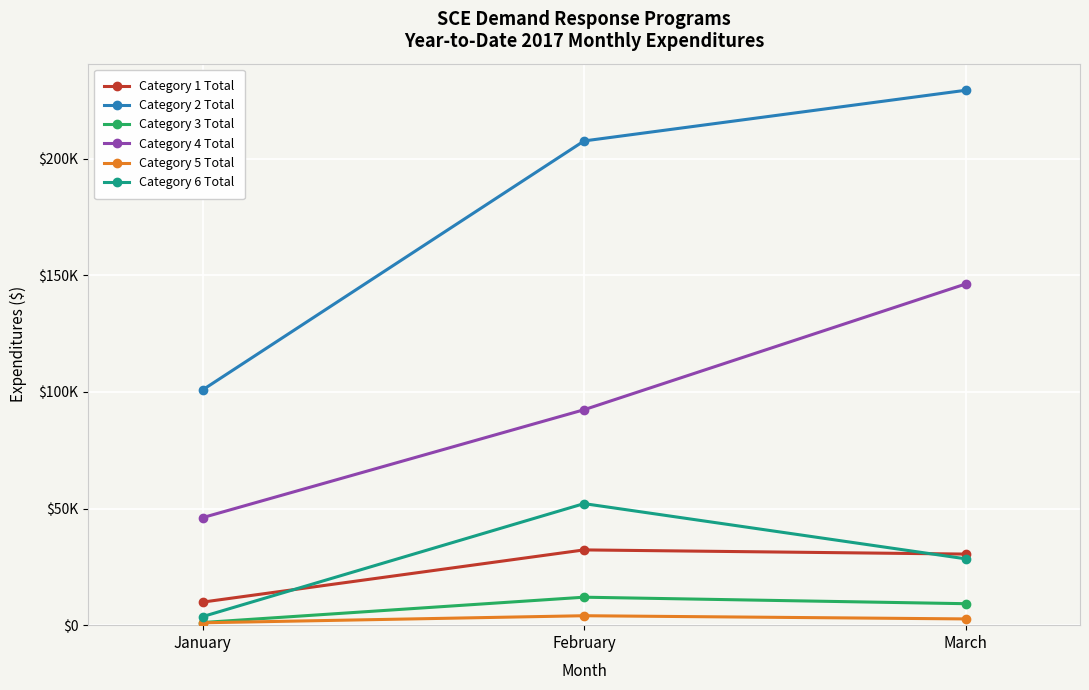

What are all the series names shown in the legend?

Category 1 Total, Category 2 Total, Category 3 Total, Category 4 Total, Category 5 Total, Category 6 Total